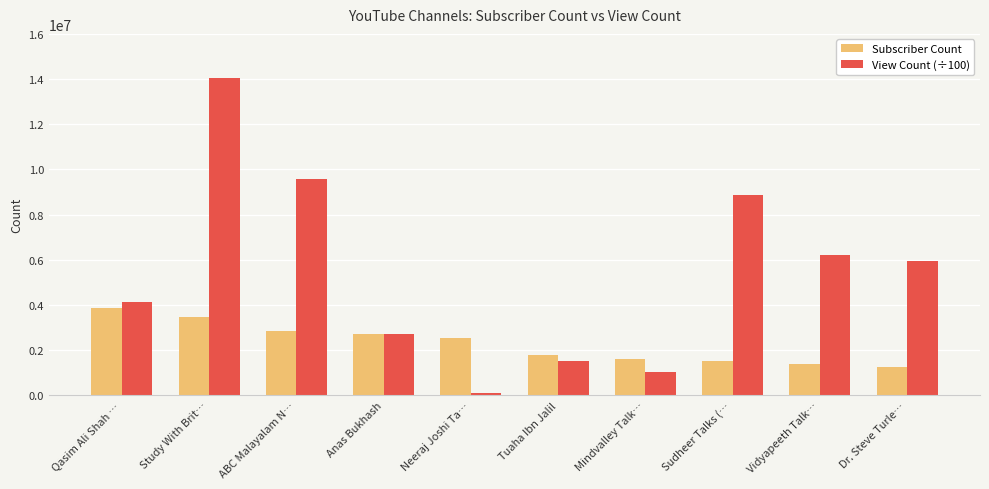

Rank the series by their average value, from highest to lowest.

View Count (÷100), Subscriber Count